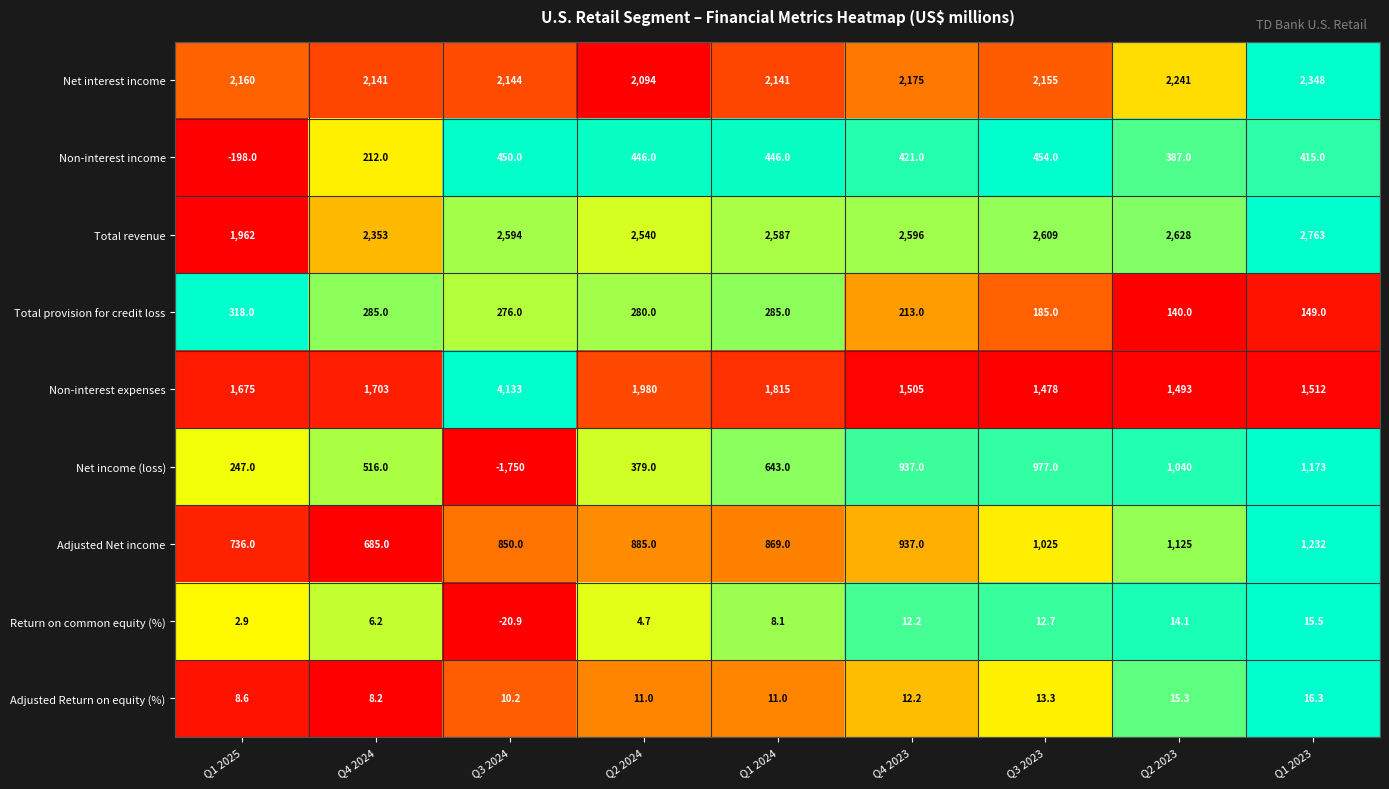

How many data points in Net income (loss) are less than 643?

4